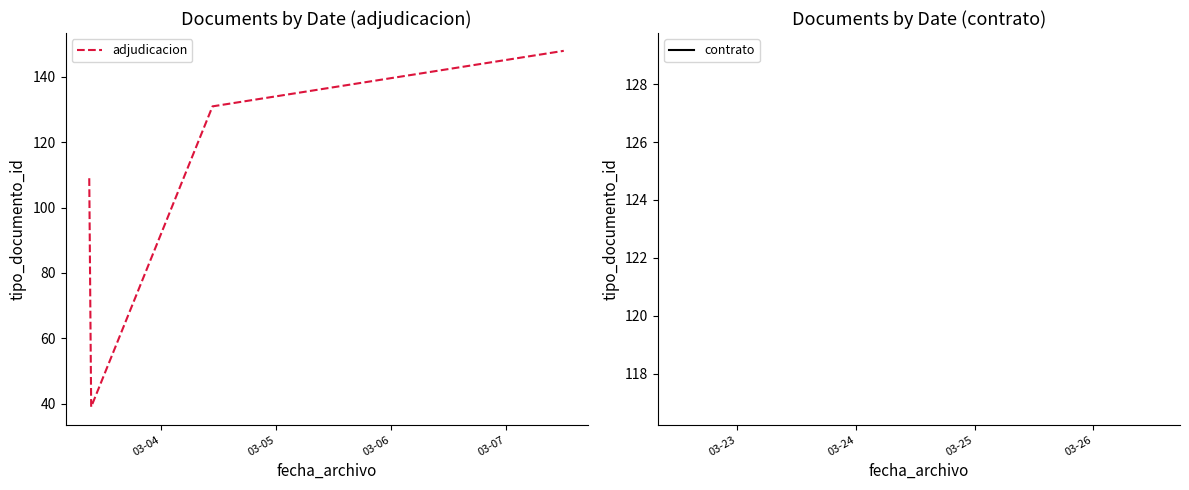

True or false: there are more than 2 points higher than both neighbors.

False